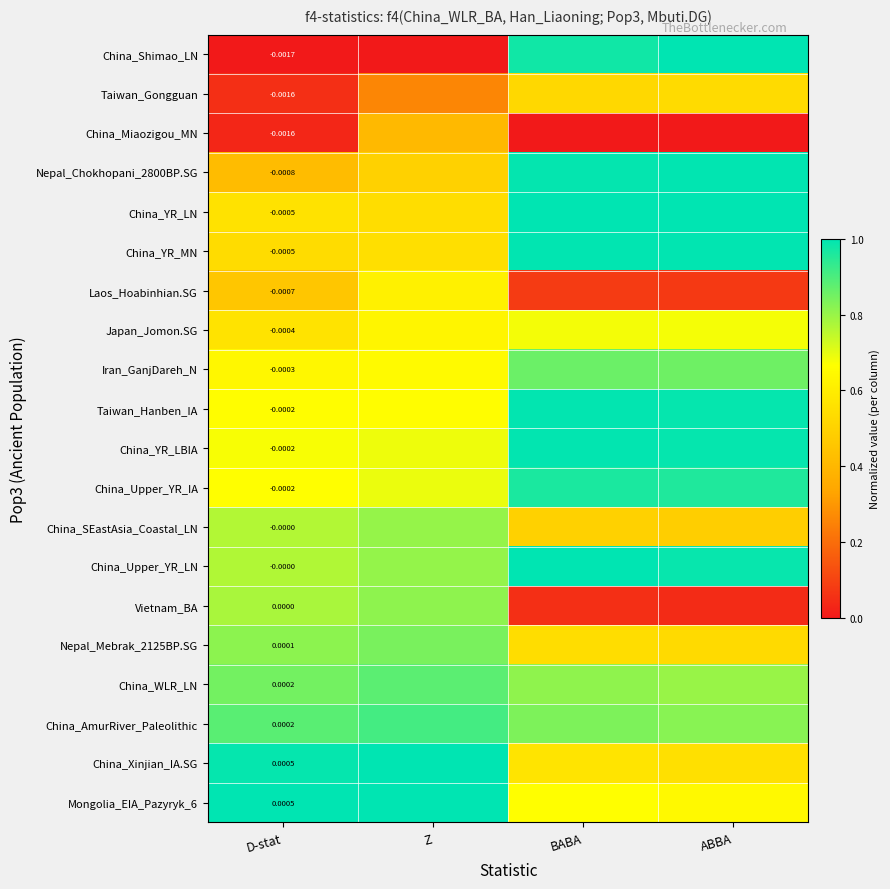

Which has a higher value, Z or D-stat?

Z